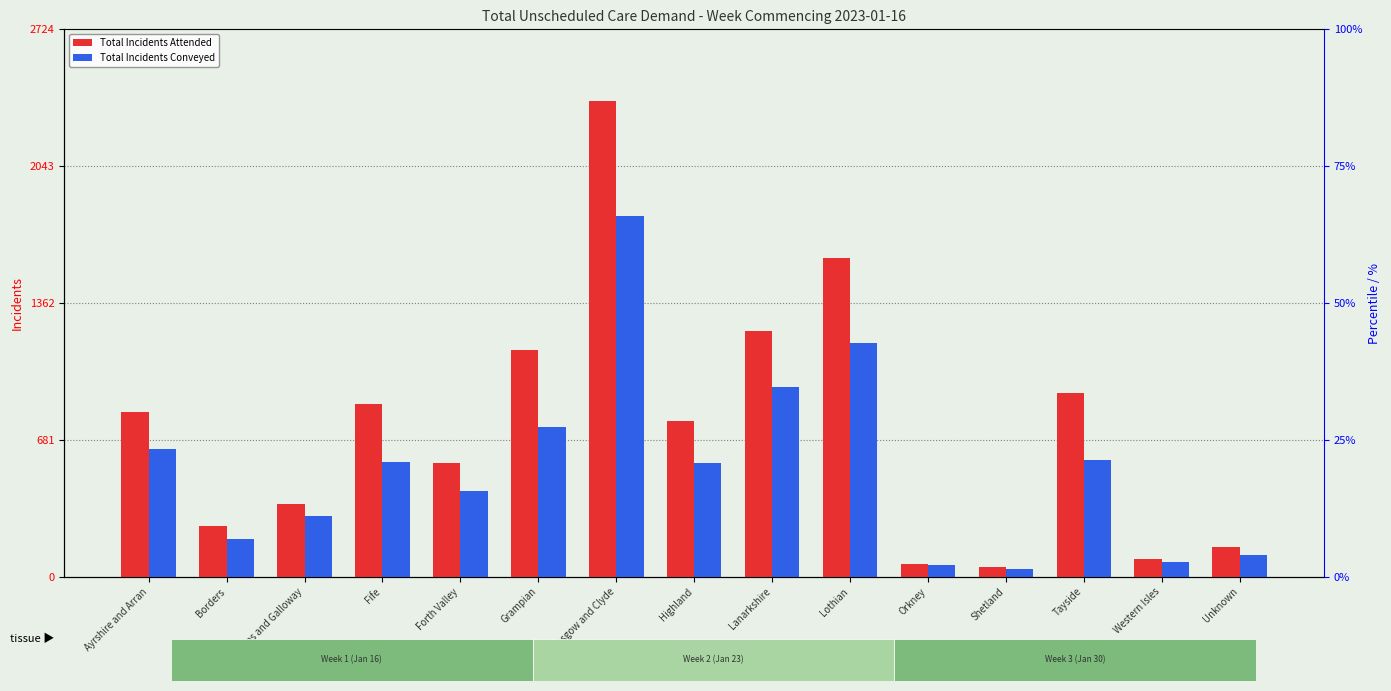

What is the value of the Total Incidents Attended bar at the 12th from the left?

49